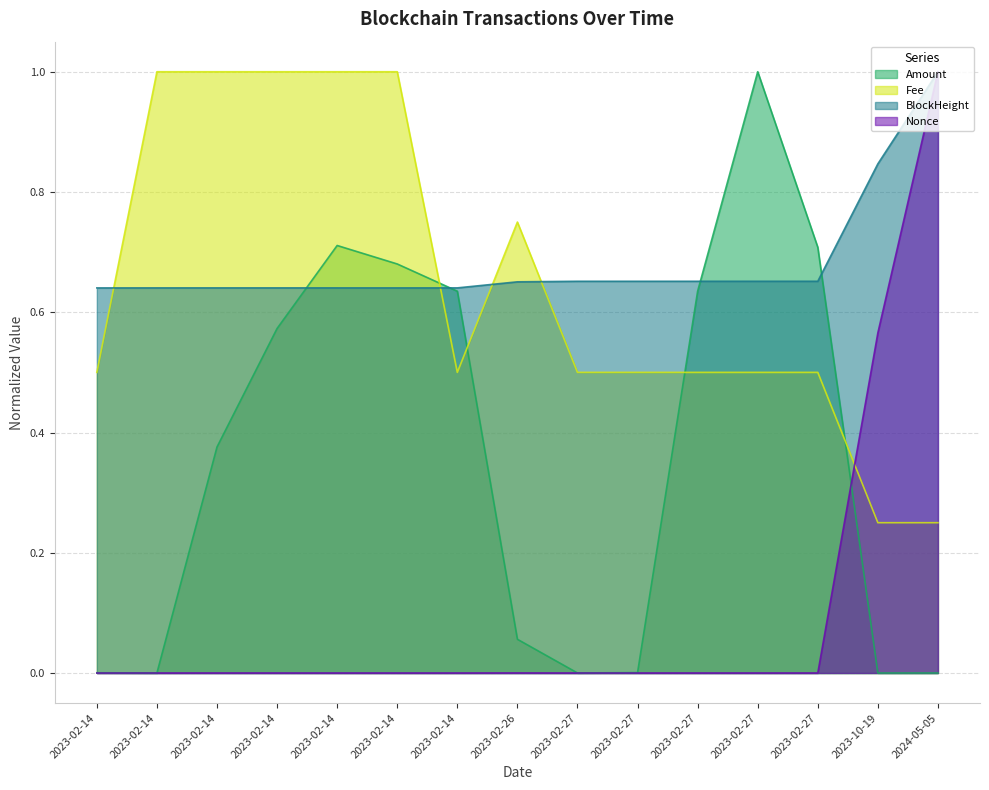

How many lines are shown in the chart?

4